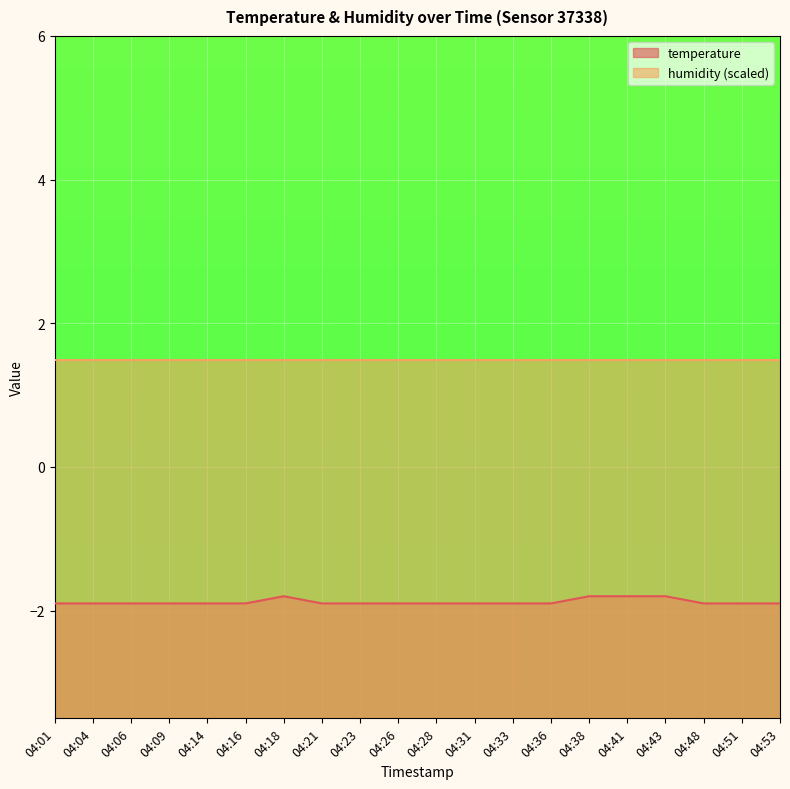

Where is the data nearest to the value -1?

04:18